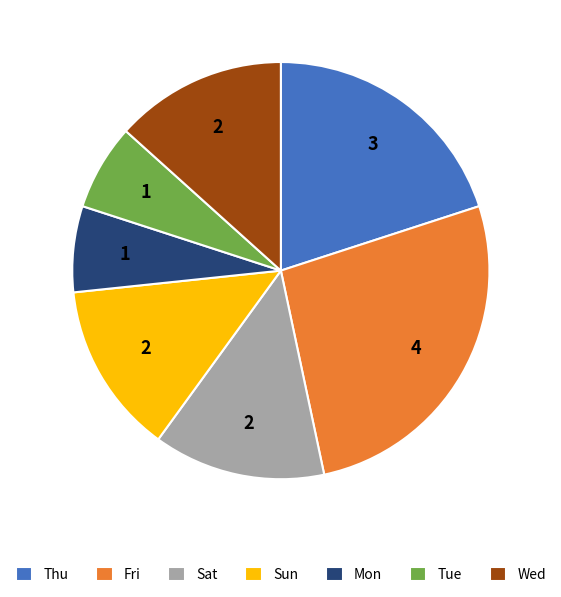

Which category has the biggest portion of the pie?

Fri